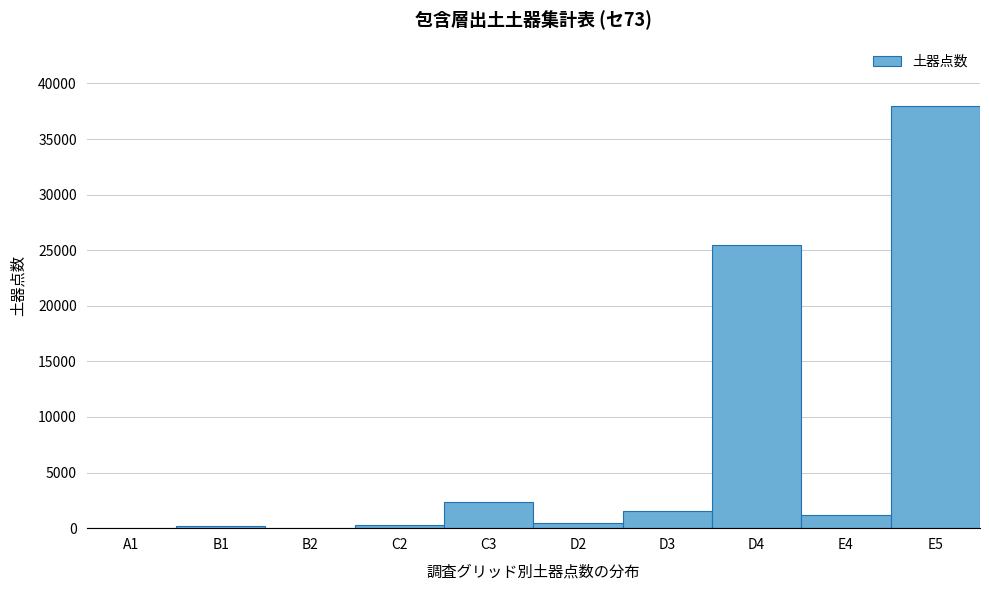

The value at E5 is 52429. True or false?

False